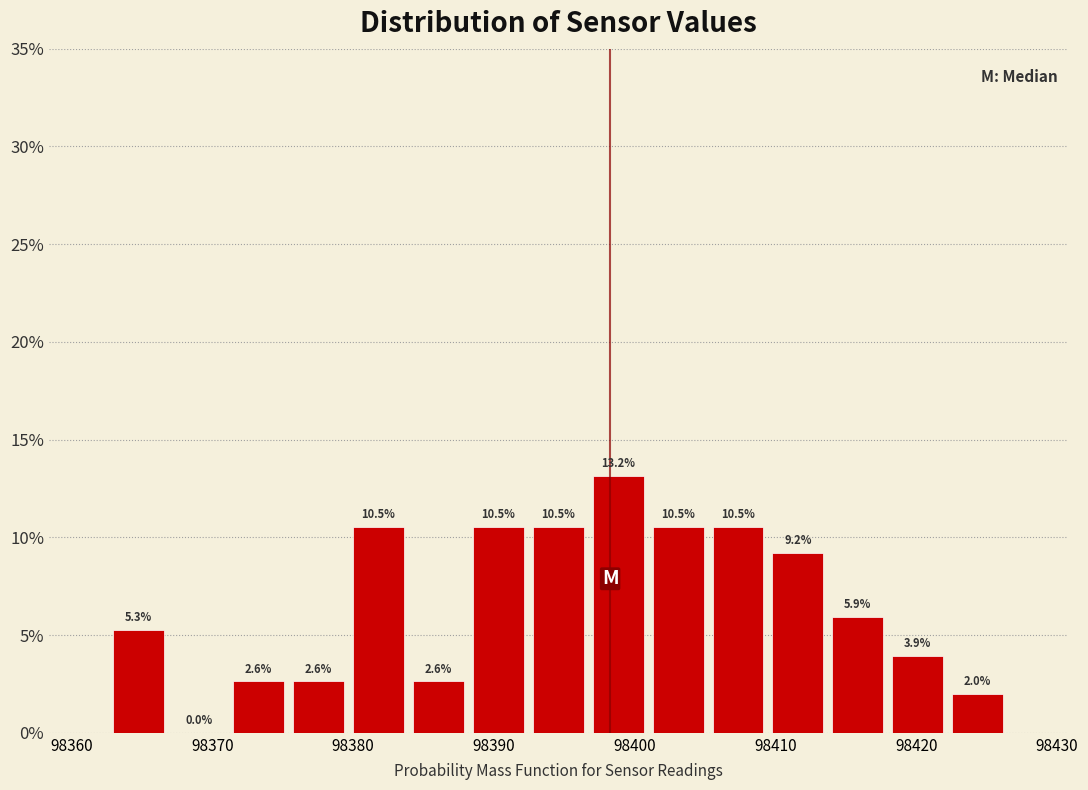

Reading left to right, list every bar in this chart as the range it spans on the x-axis followed by its height. The bar edges are not printed on the chart, so give them approximately, as read against the axis.

98363 to 98367: 5.3
98367 to 98371: 0.0
98371 to 98375: 2.6
98375 to 98380: 2.6
98380 to 98384: 10.5
98384 to 98388: 2.6
98388 to 98392: 10.5
98392 to 98397: 10.5
98397 to 98401: 13.2
98401 to 98405: 10.5
98405 to 98409: 10.5
98409 to 98414: 9.2
98414 to 98418: 5.9
98418 to 98422: 3.9
98422 to 98427: 2.0